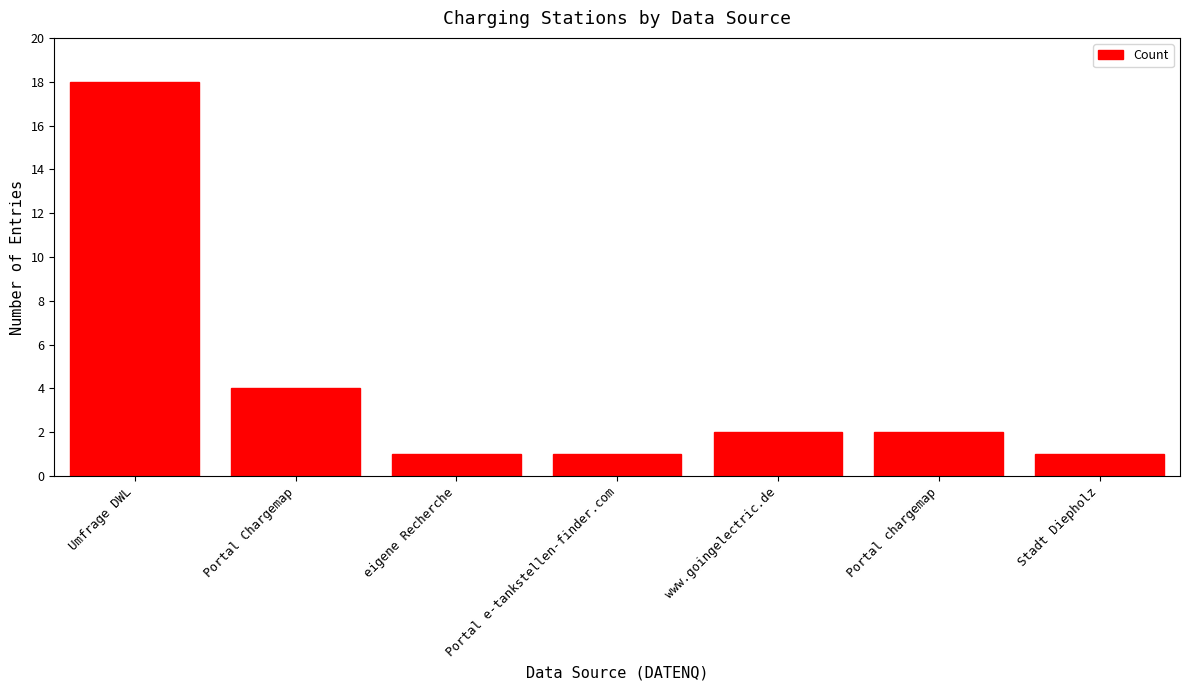

What position from the left is Umfrage DWL?

1